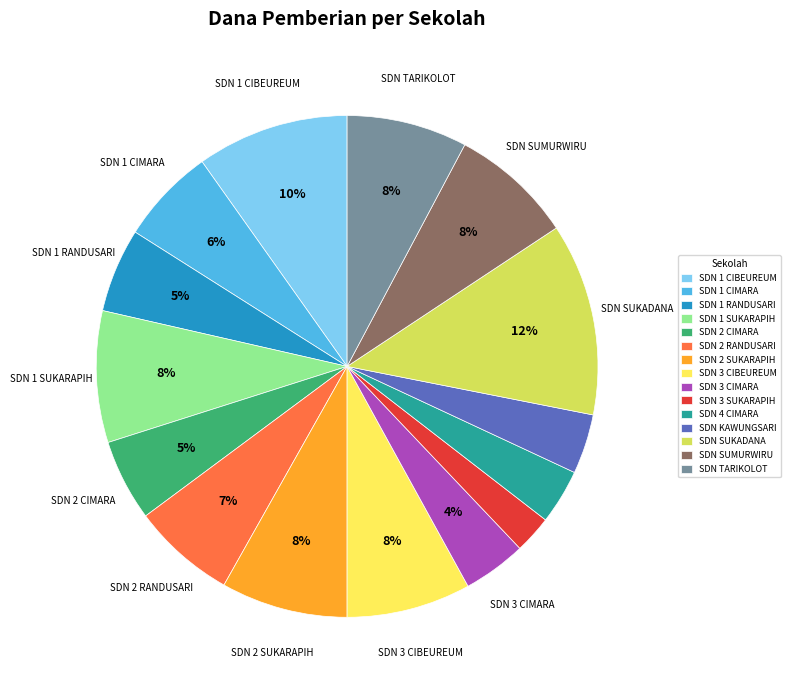

How many slices are in this pie chart?

15